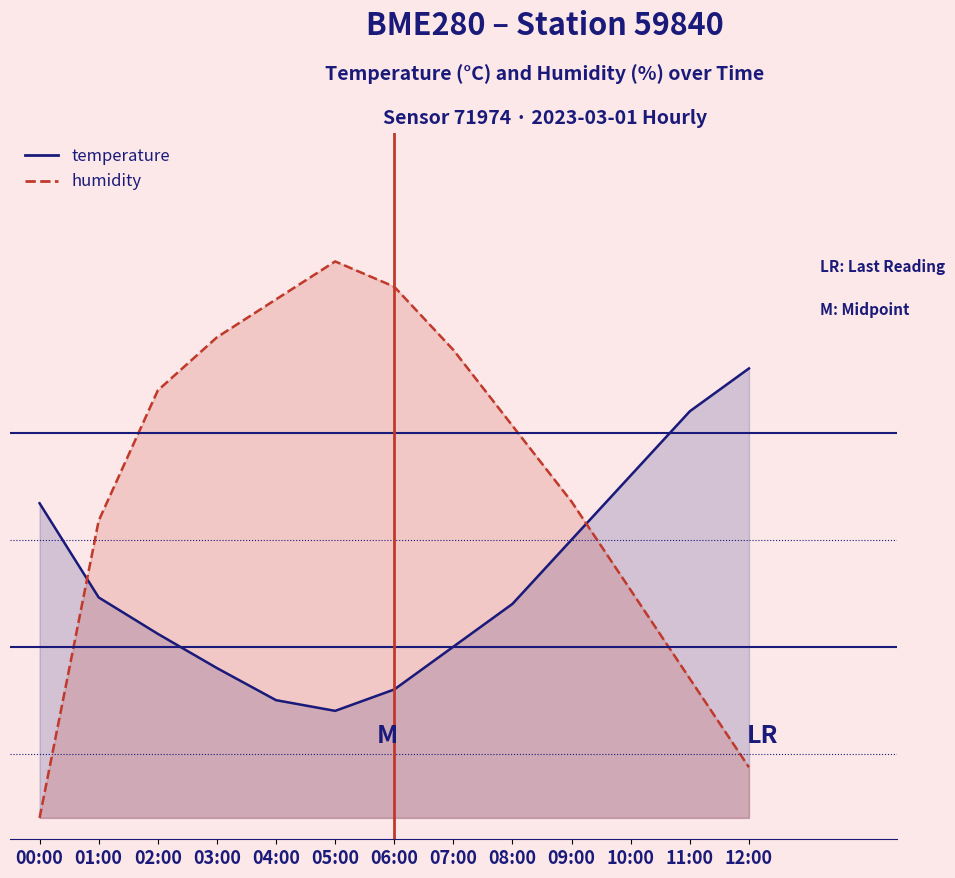

Read the temperature value at 01:00.

-3.8